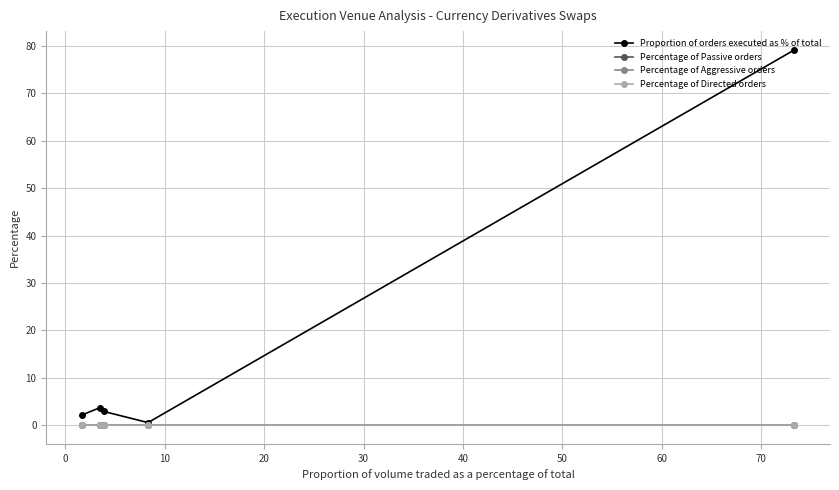

Does the chart have visible grid lines?

Yes